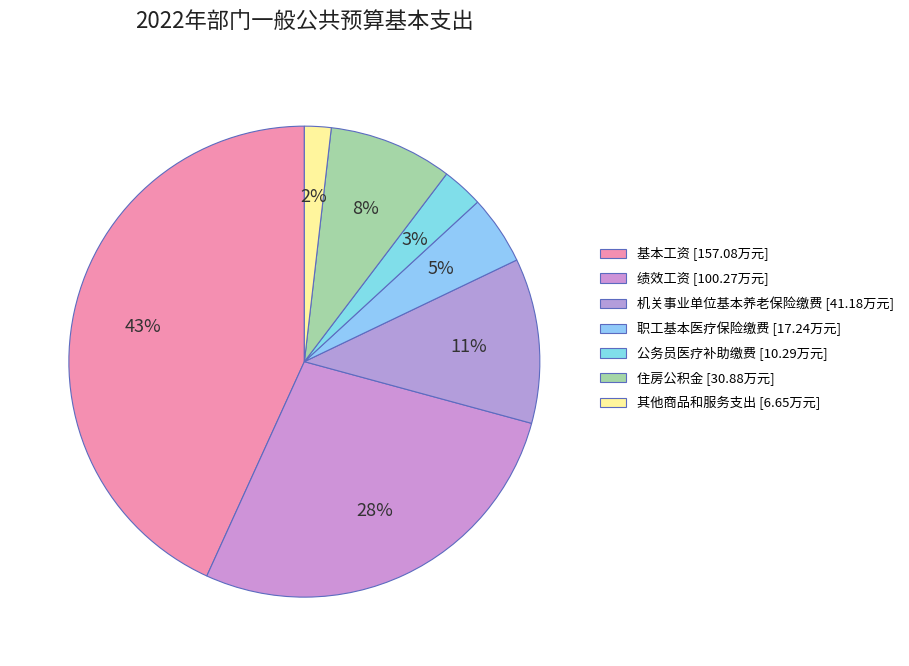

How many slices are in this pie chart?

7